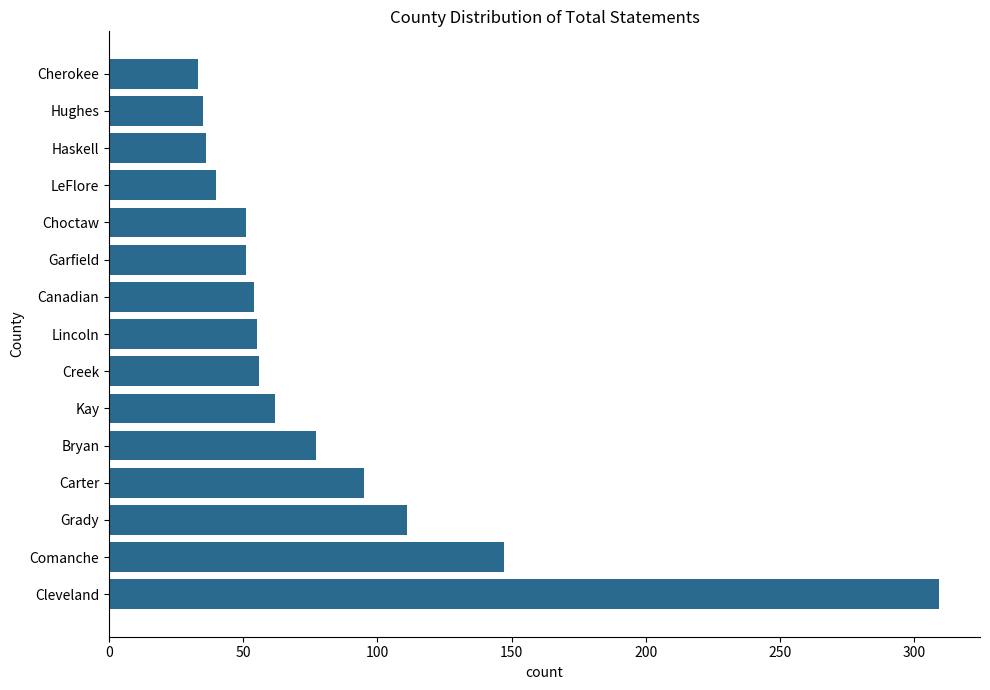

Which has a higher value, Haskell or Lincoln?

Lincoln